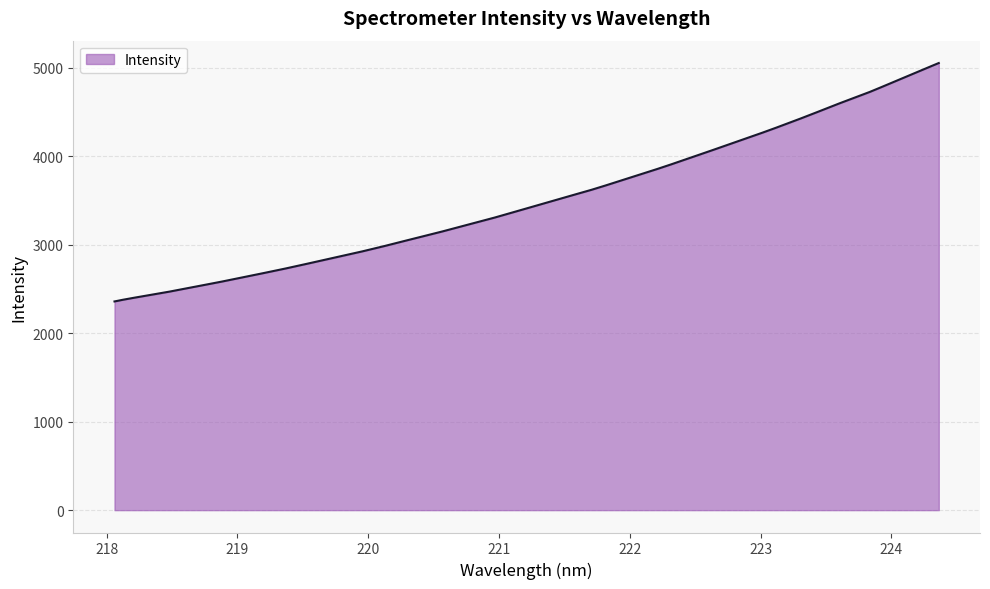

What is the minimum value shown in the chart?

2359.2